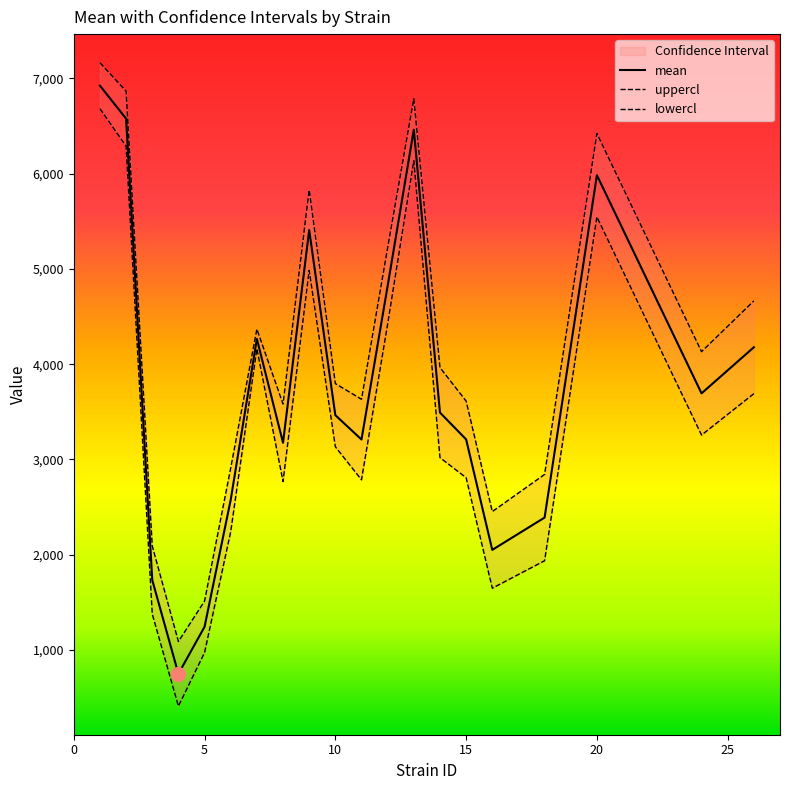

What is the value of the uppercl point at the 3rd from the left?

2092.2